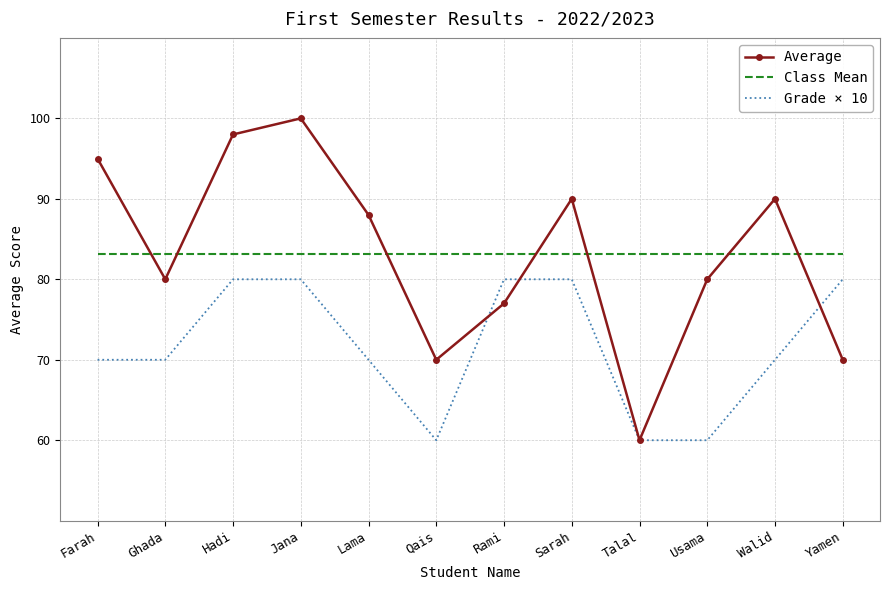

What position from the right is Qais?

7